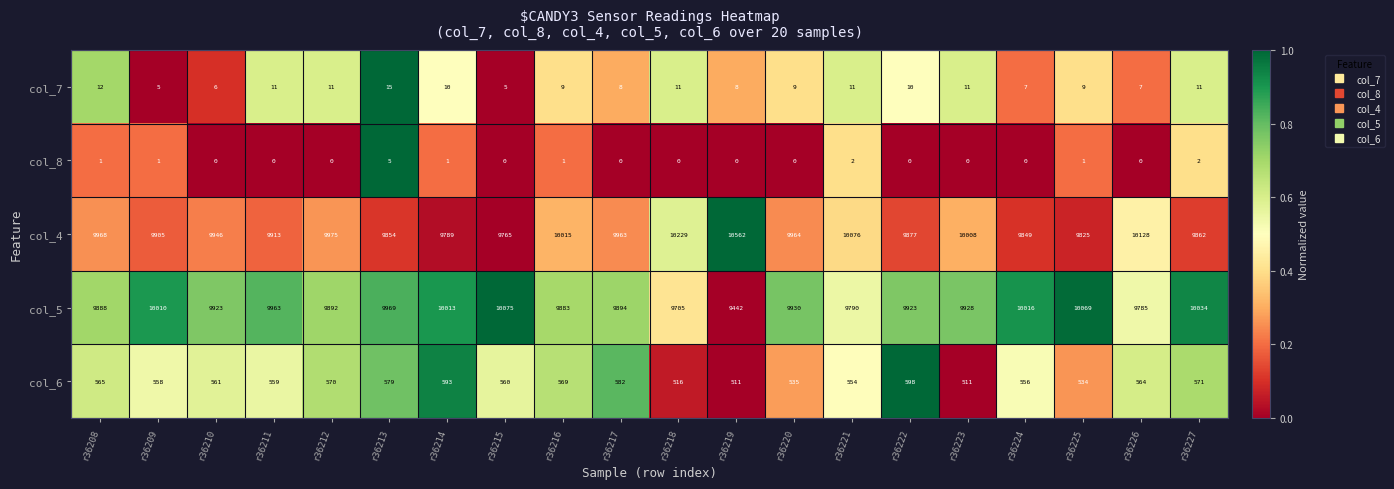

What is the maximum value for col_6?

598